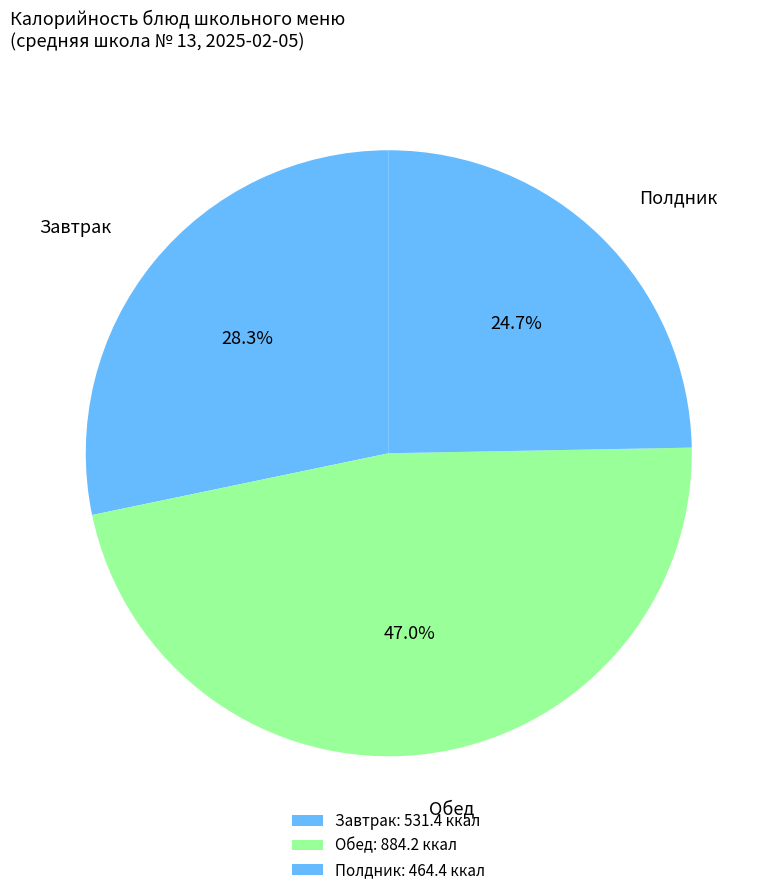

Which has a higher value, Завтрак or Обед?

Обед